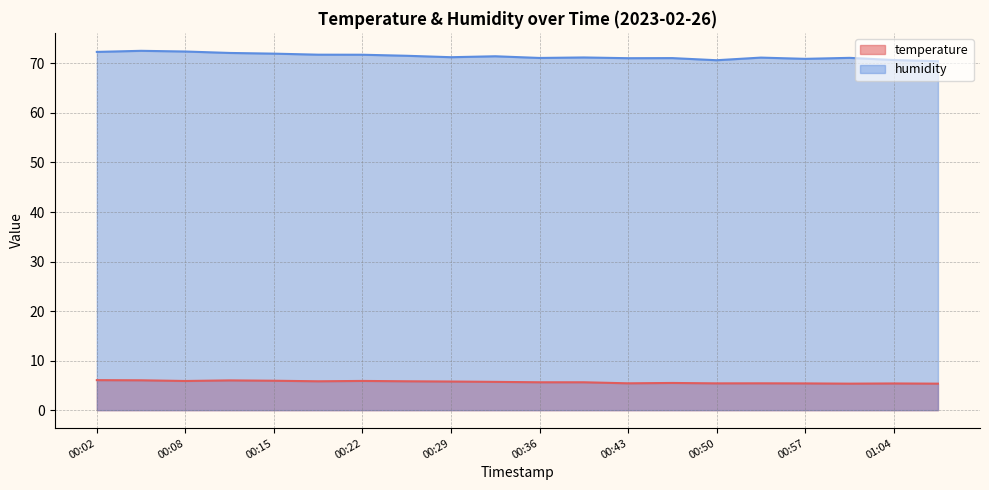

What is the sum of all humidity values?

1428.5